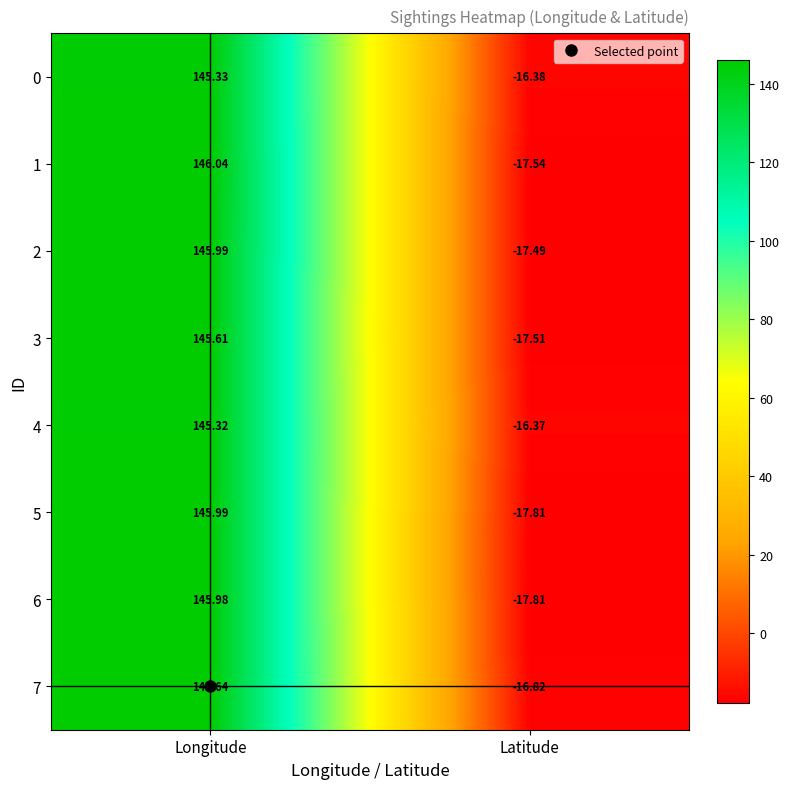

Where does the 3 series first go above 145?

Longitude